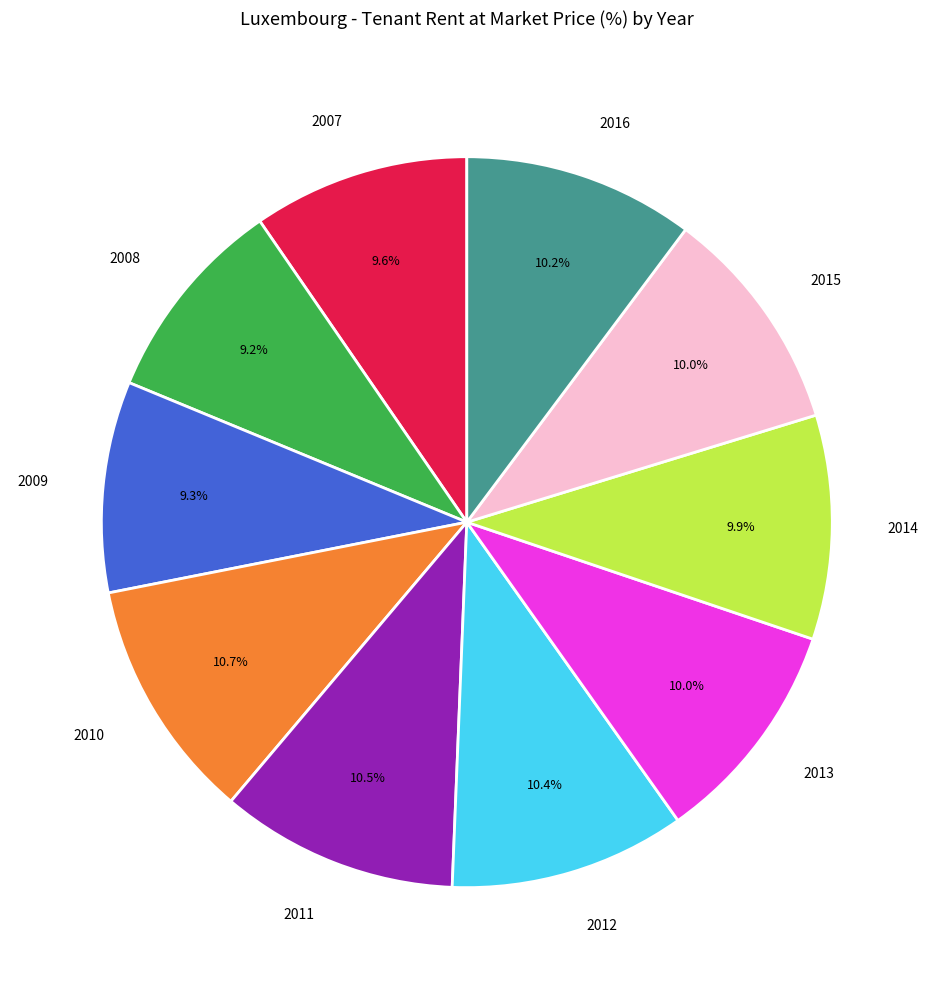

What percentage is NOT represented by 2012?

89.6%